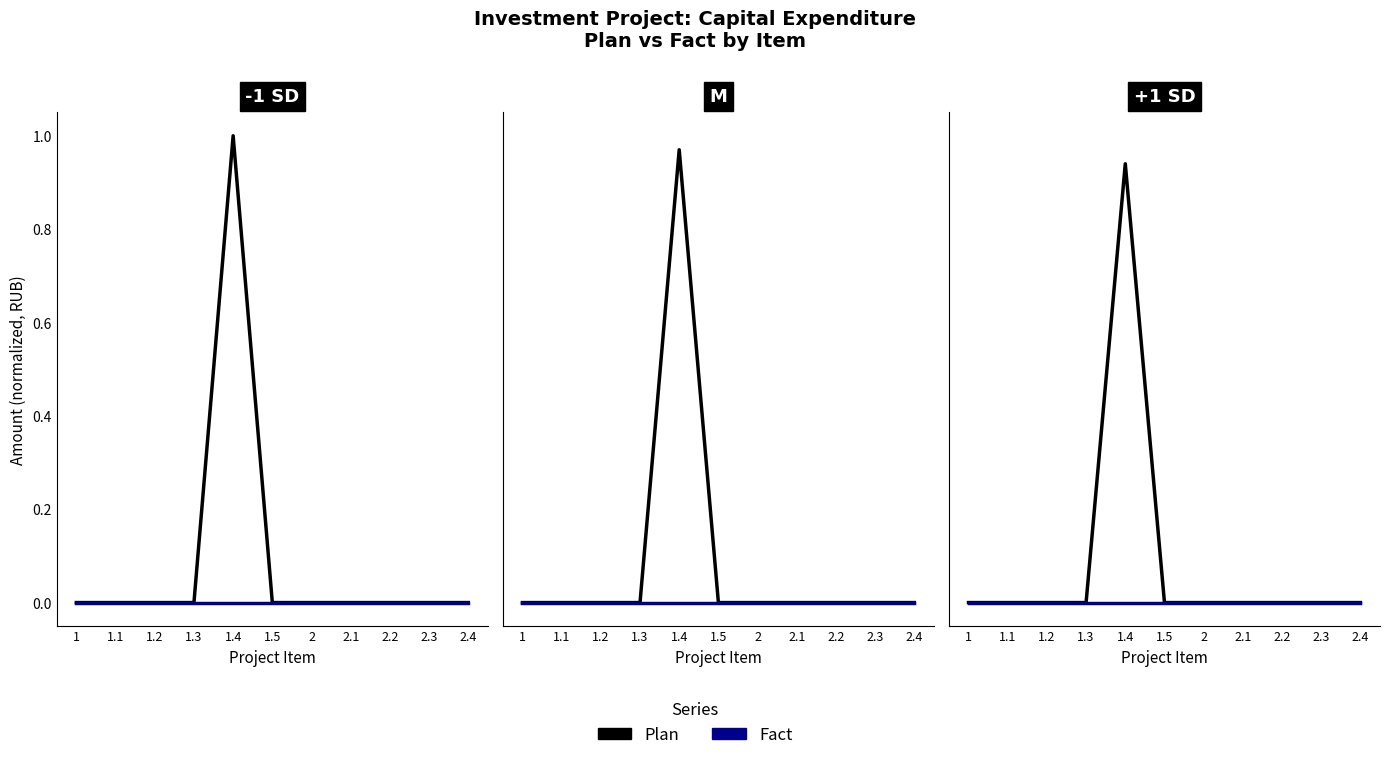

True or false: Fact and Plan intersect in this chart.

False